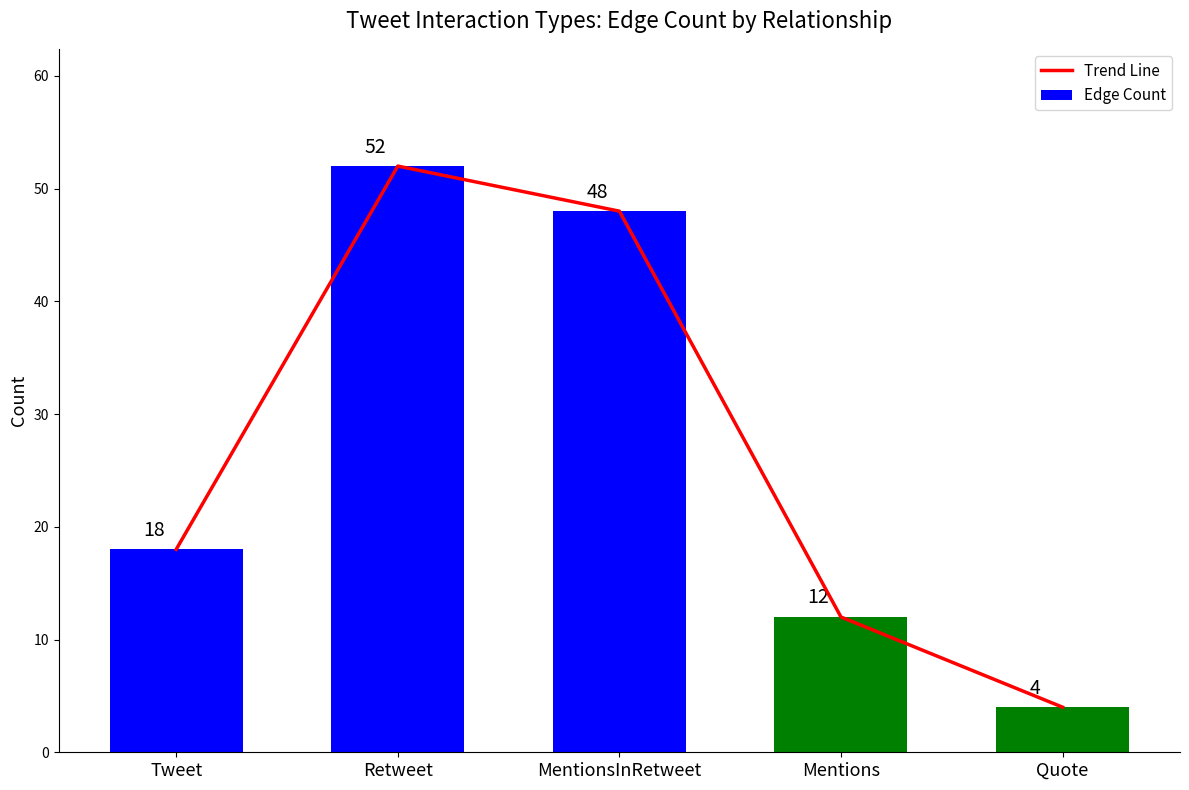

True or false: Edge Count has a value of 52 at Retweet.

True